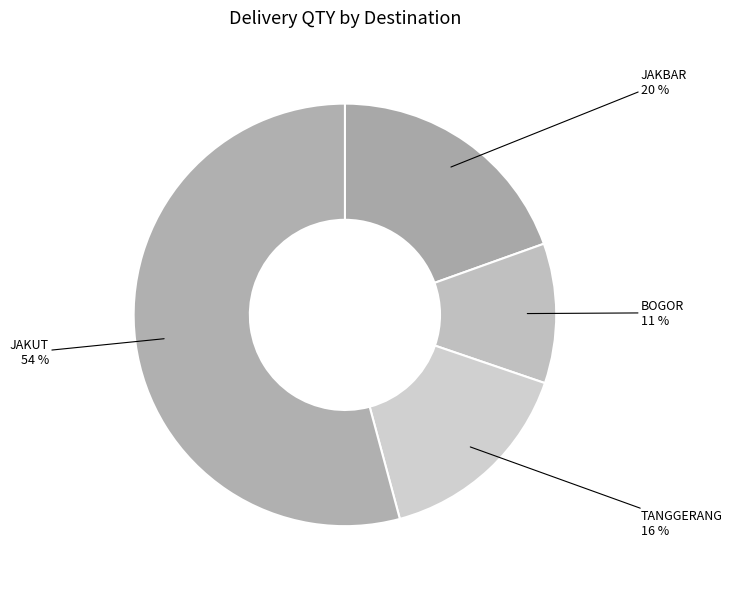

Count the number of slices in the pie.

4